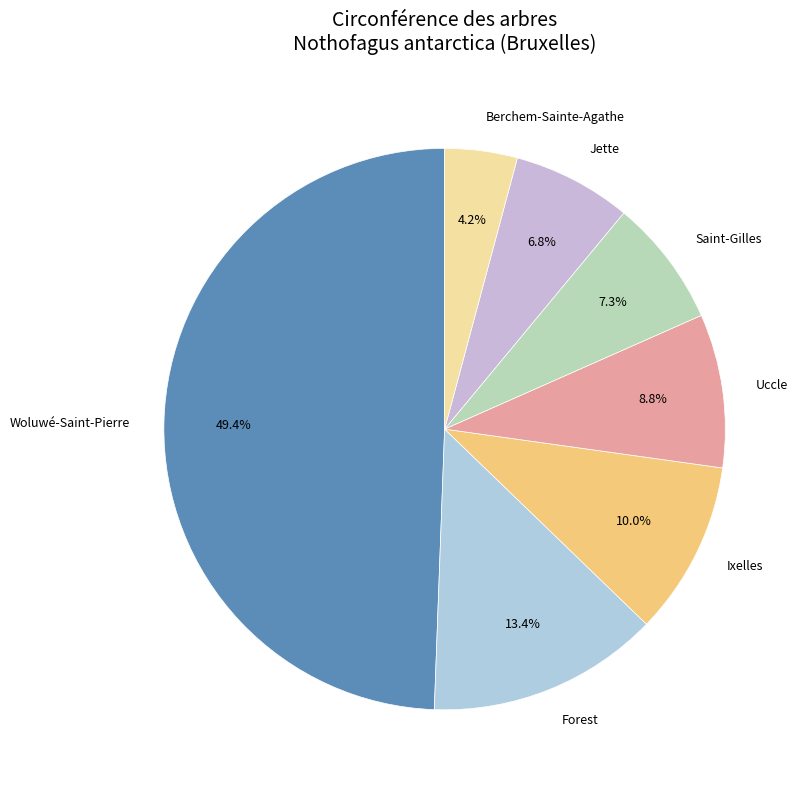

What is the smallest slice in the pie chart?

Berchem-Sainte-Agathe